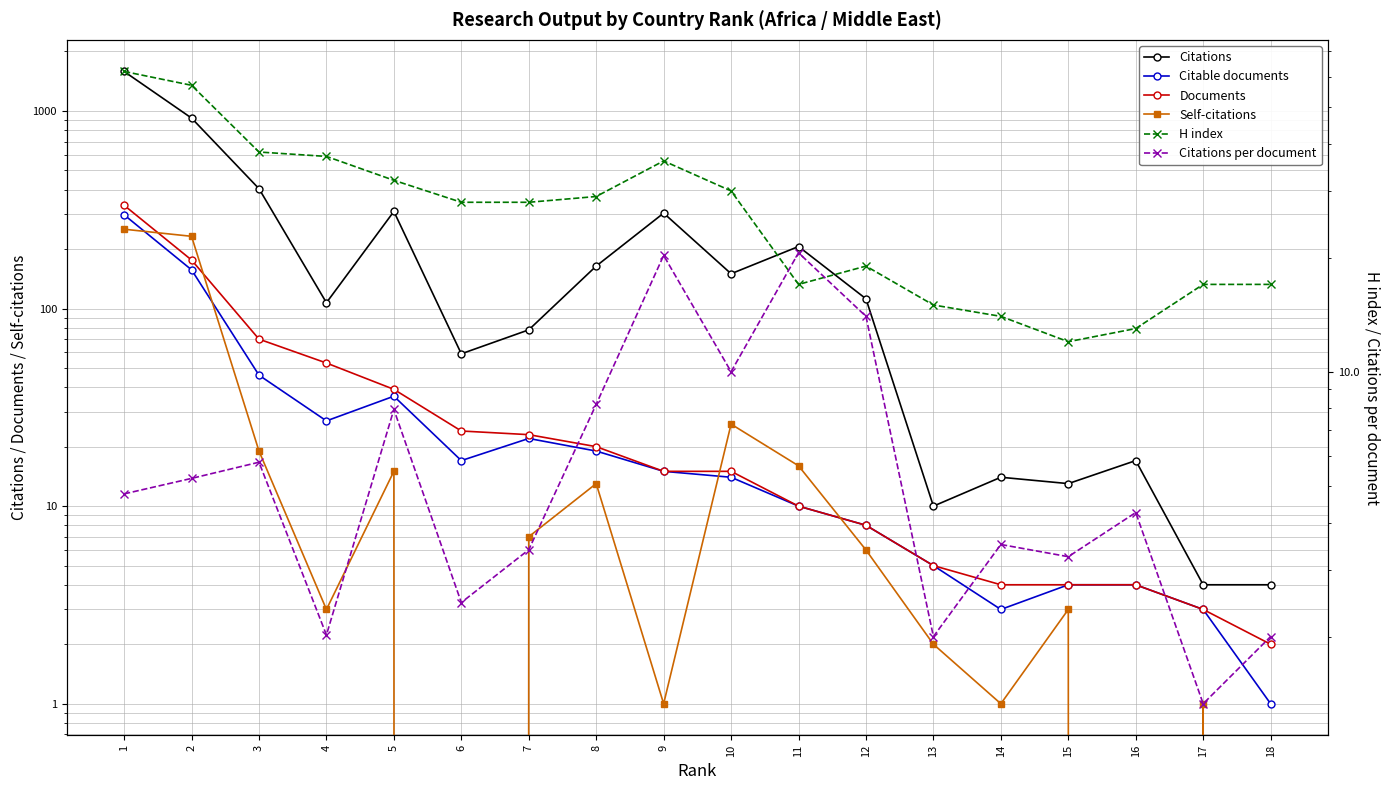

What is the sum of the Self-citations values at 17 and 16?

1.0